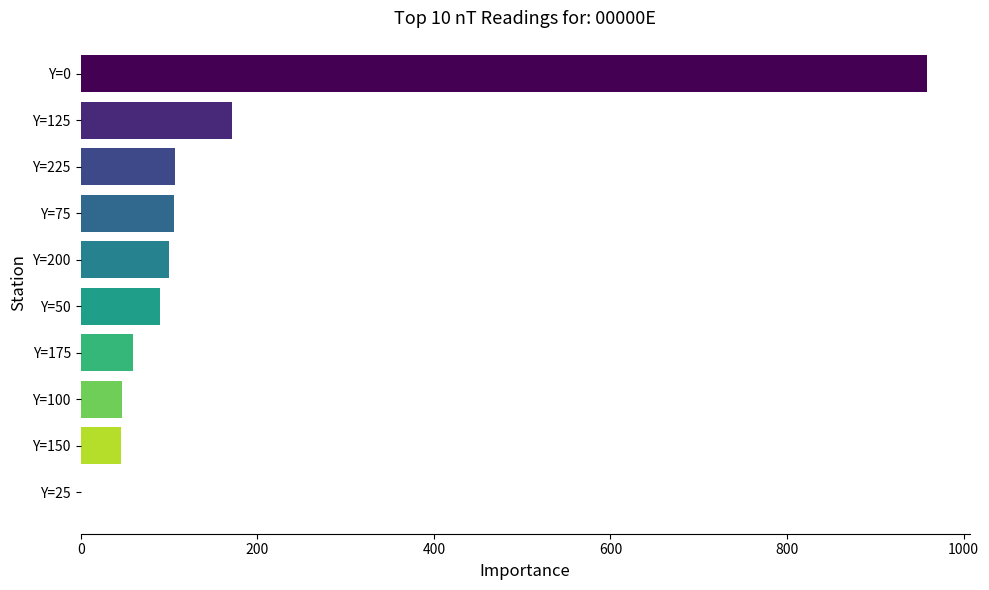

Approximately how many times larger is the value at Y=175 compared to Y=225?

0.6